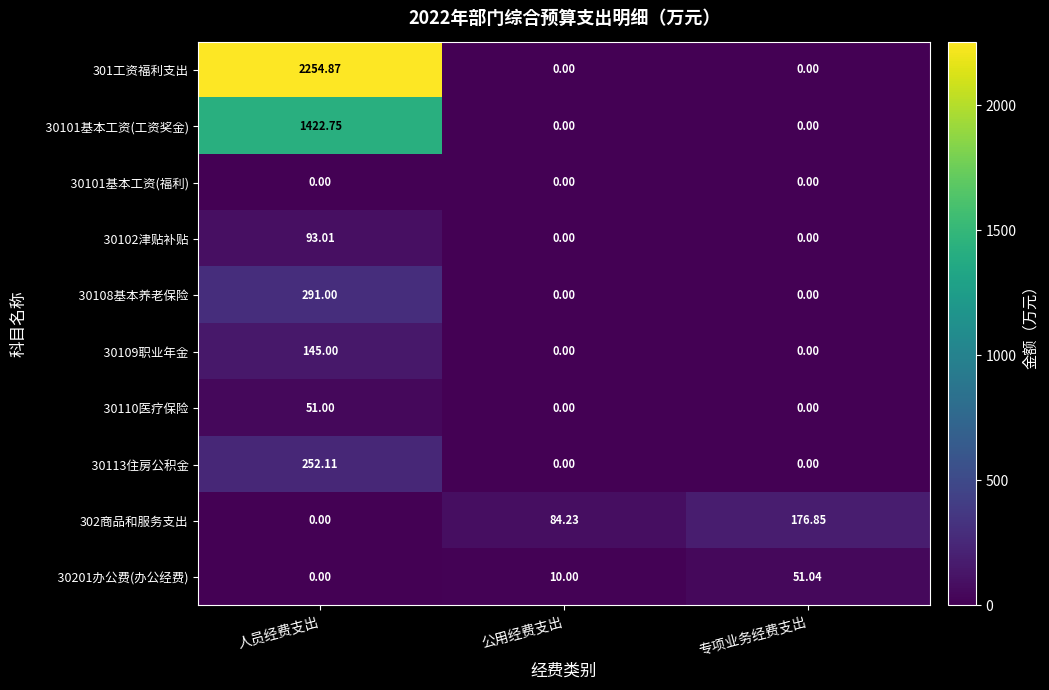

At which category is the sum across all series the highest?

人员经费支出